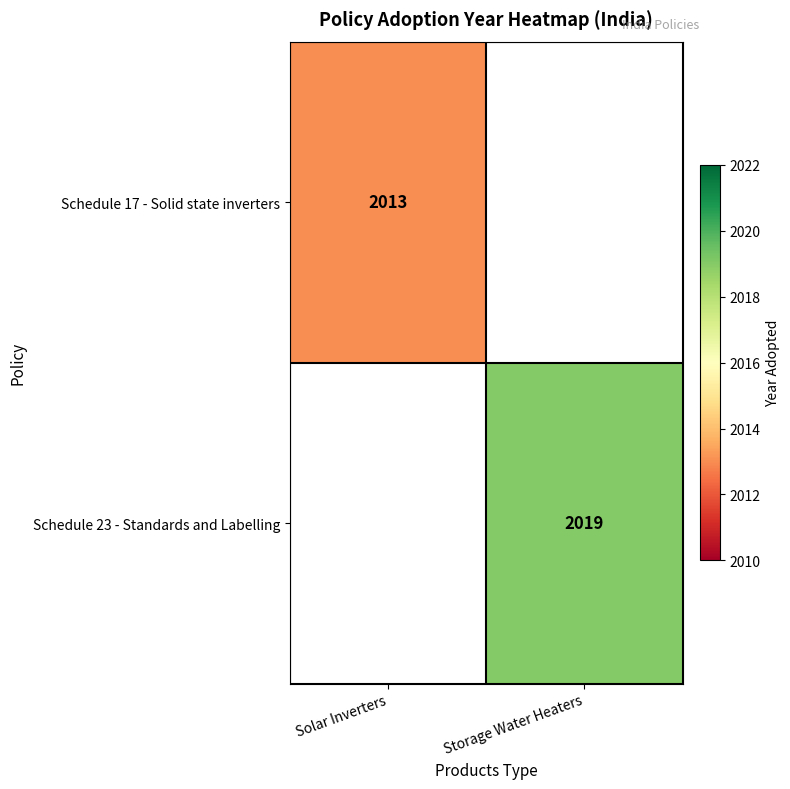

Count the number of data series in this chart.

2